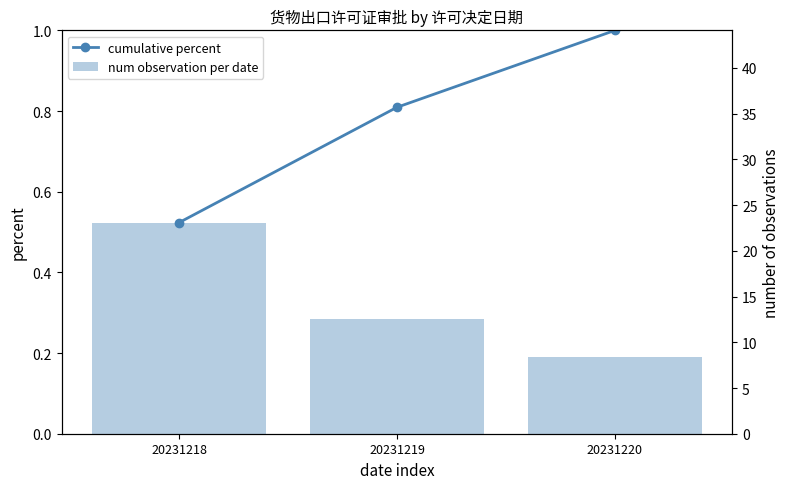

What is the difference between the highest and lowest values at 20231220?

0.8